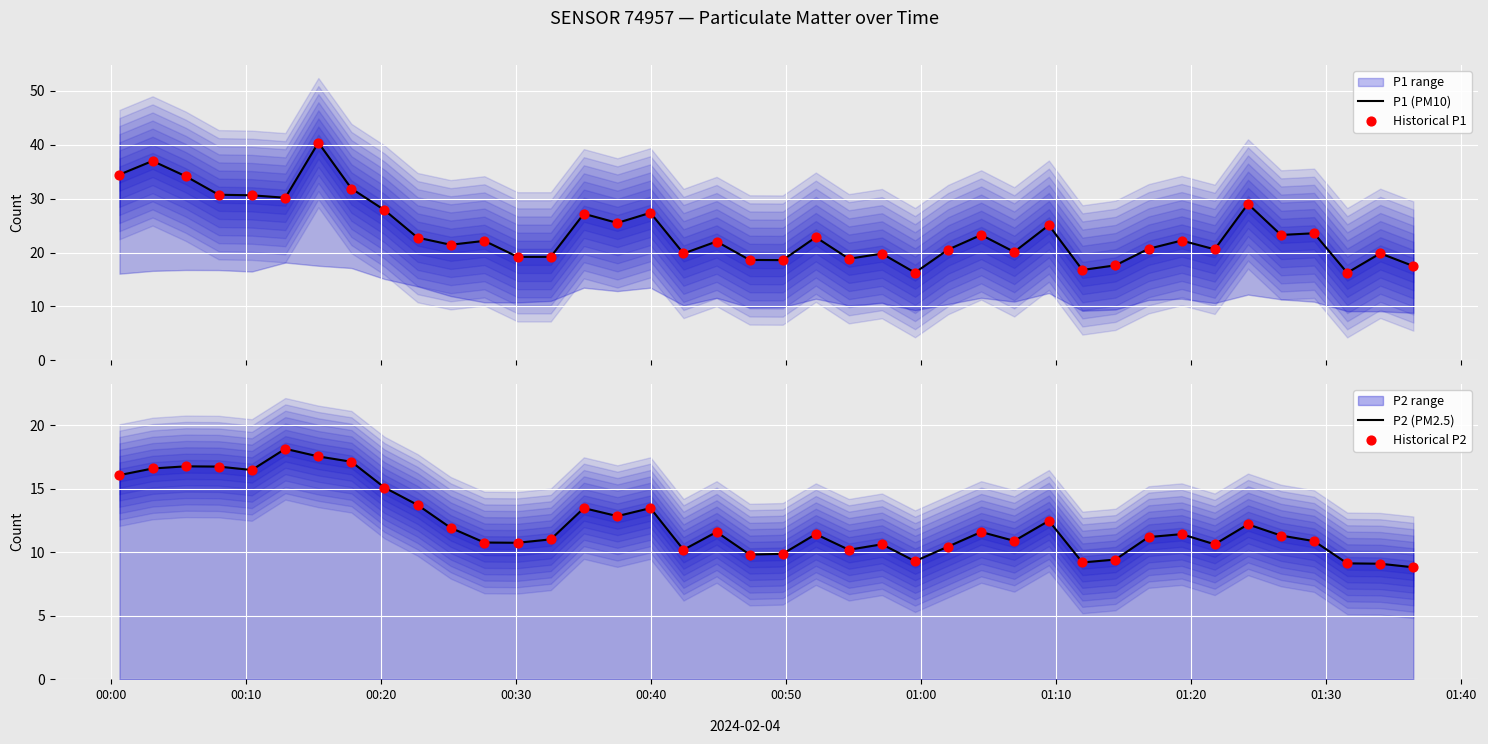

At how many categories does at least one series exceed 31?

5